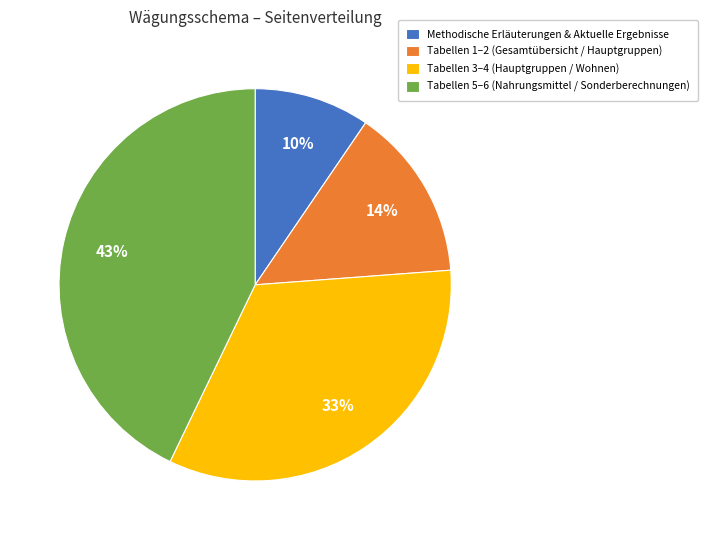

What is the largest slice in the pie chart?

Tabellen 5–6 (Nahrungsmittel / Sonderberechnungen)